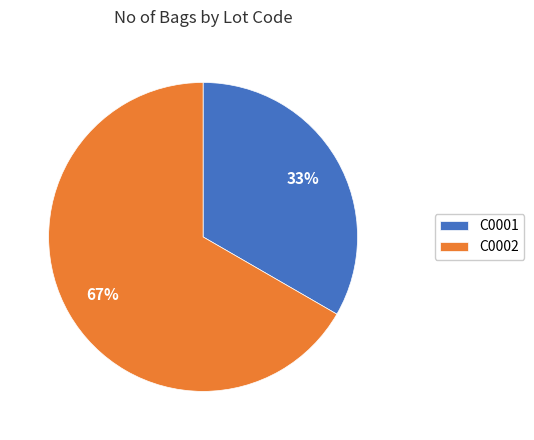

What is the smallest slice in the pie chart?

C0001